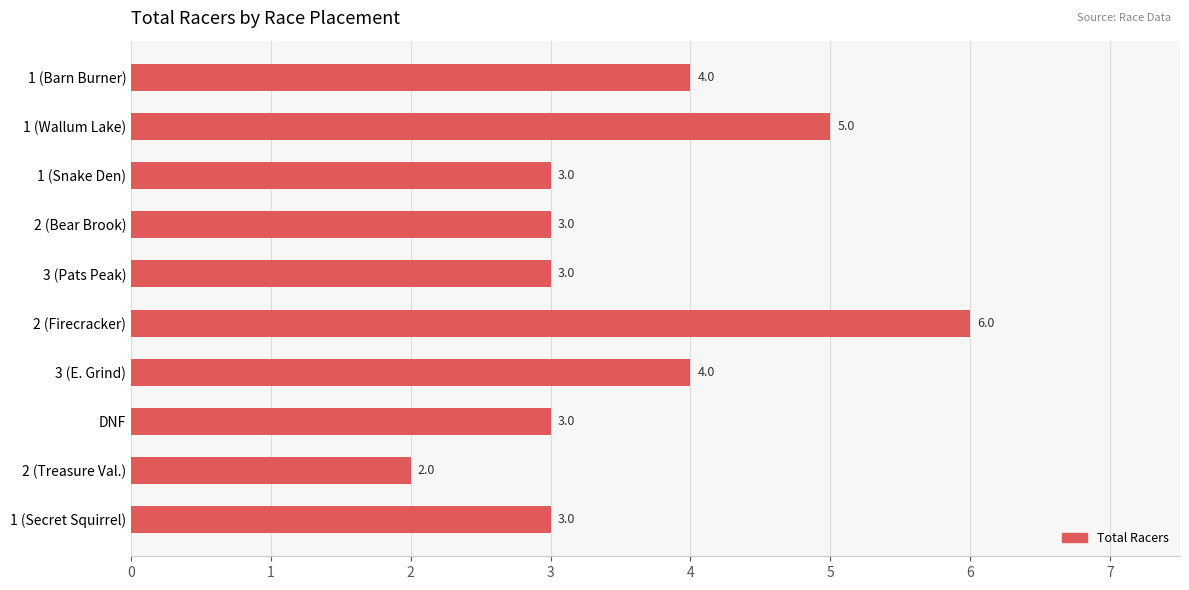

Which label corresponds to the largest value in the chart?

2 (Firecracker)